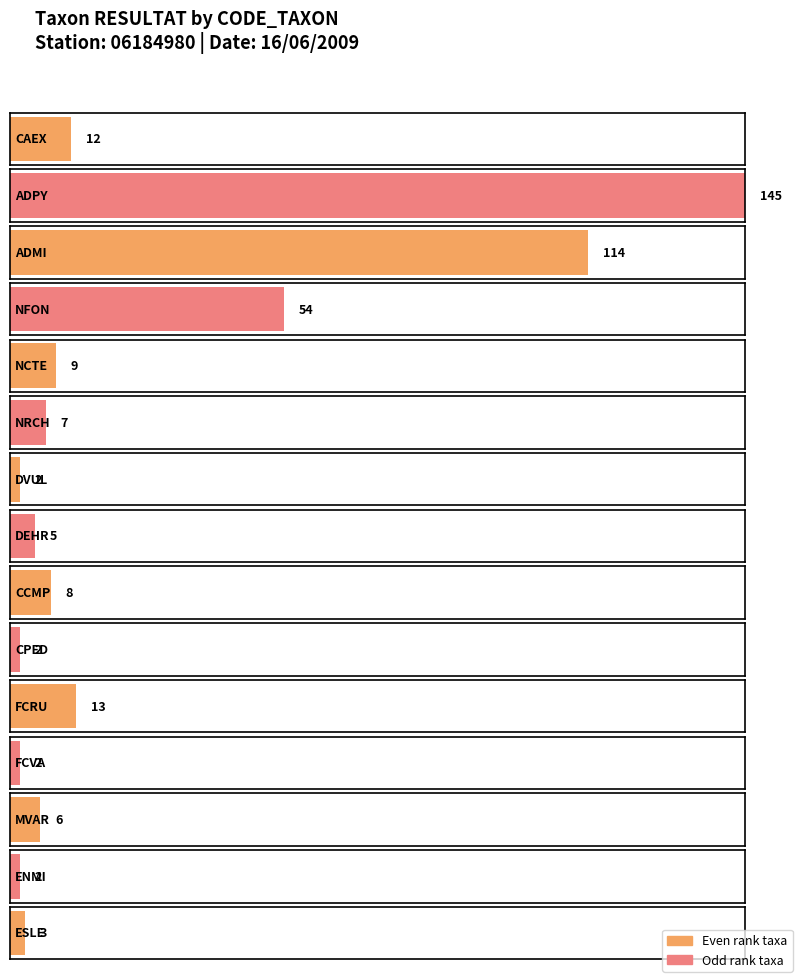

The chart shows a value of 2 at FCVA. True or false?

True